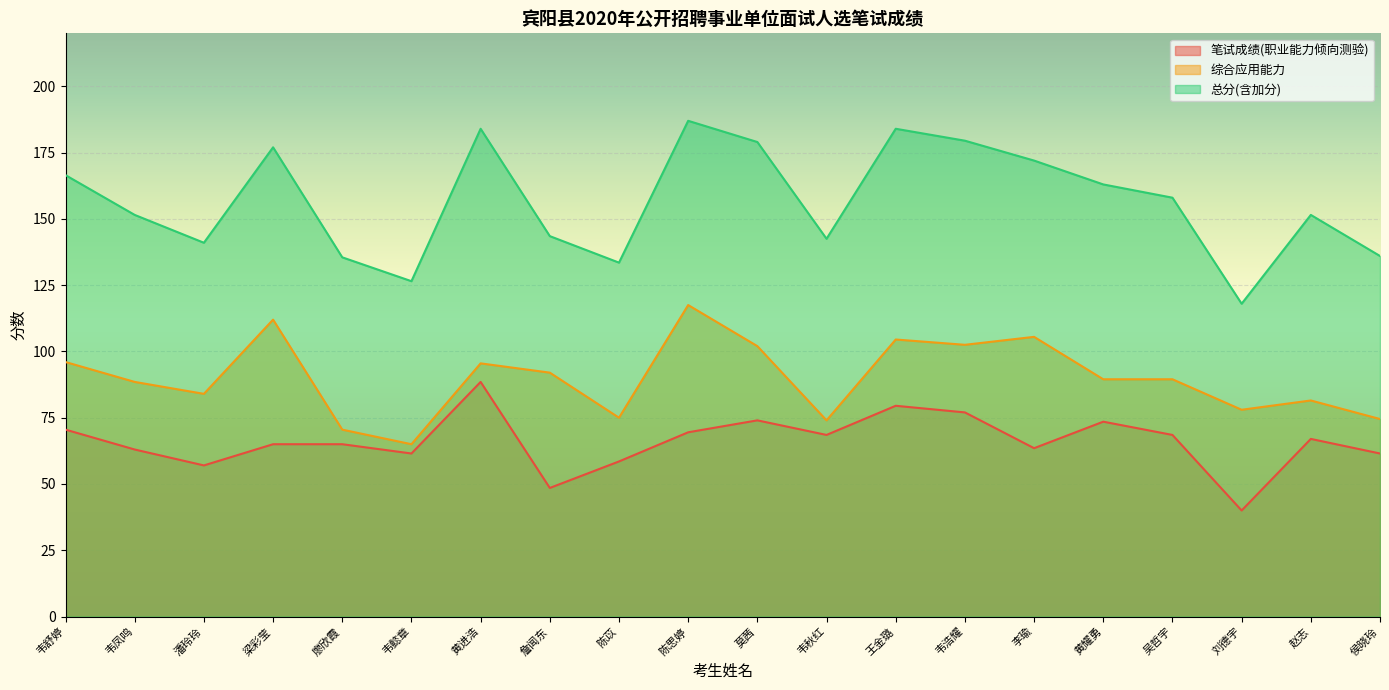

Rank the series by their average value, from lowest to highest.

笔试成绩(职业能力倾向测验), 综合应用能力, 总分(含加分)